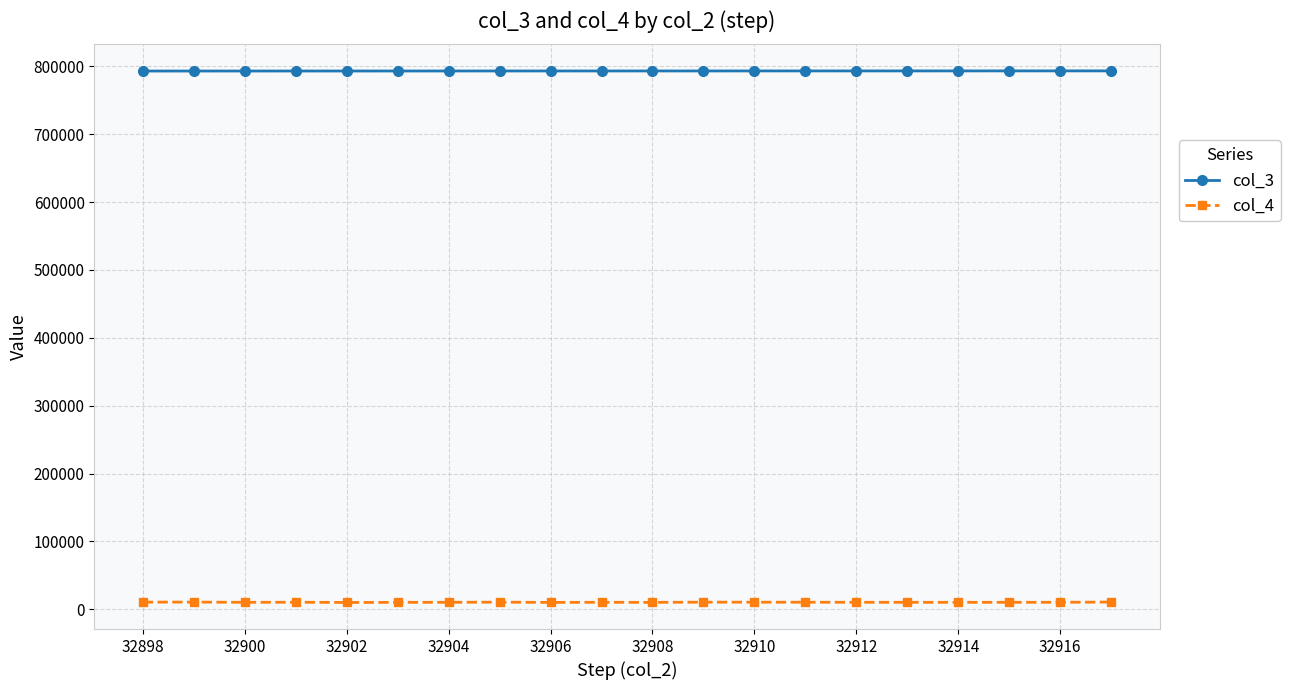

True or false: col_4 and col_3 intersect in this chart.

False